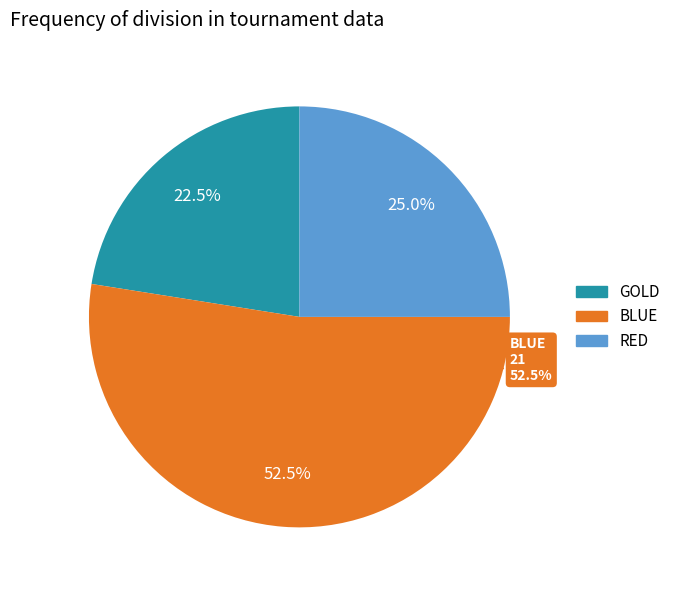

Rank the categories by value from highest to lowest.

BLUE, RED, GOLD